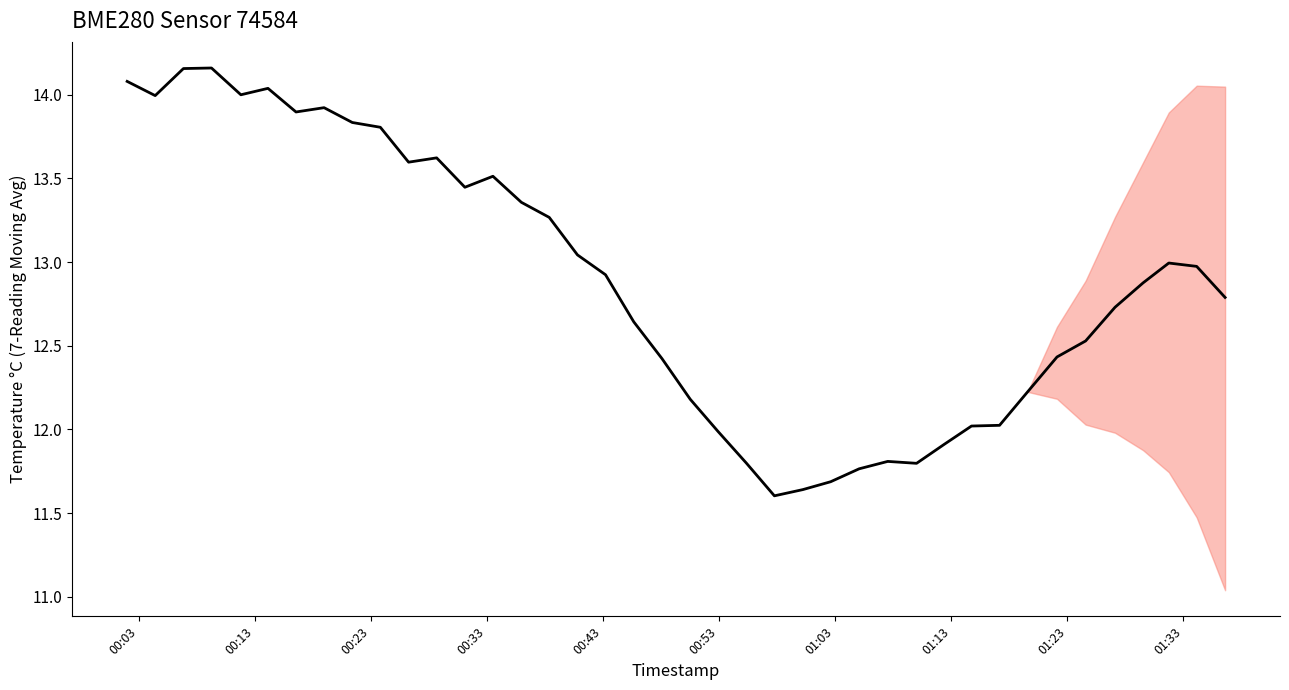

What is the difference between the maximum and minimum values?

2.6